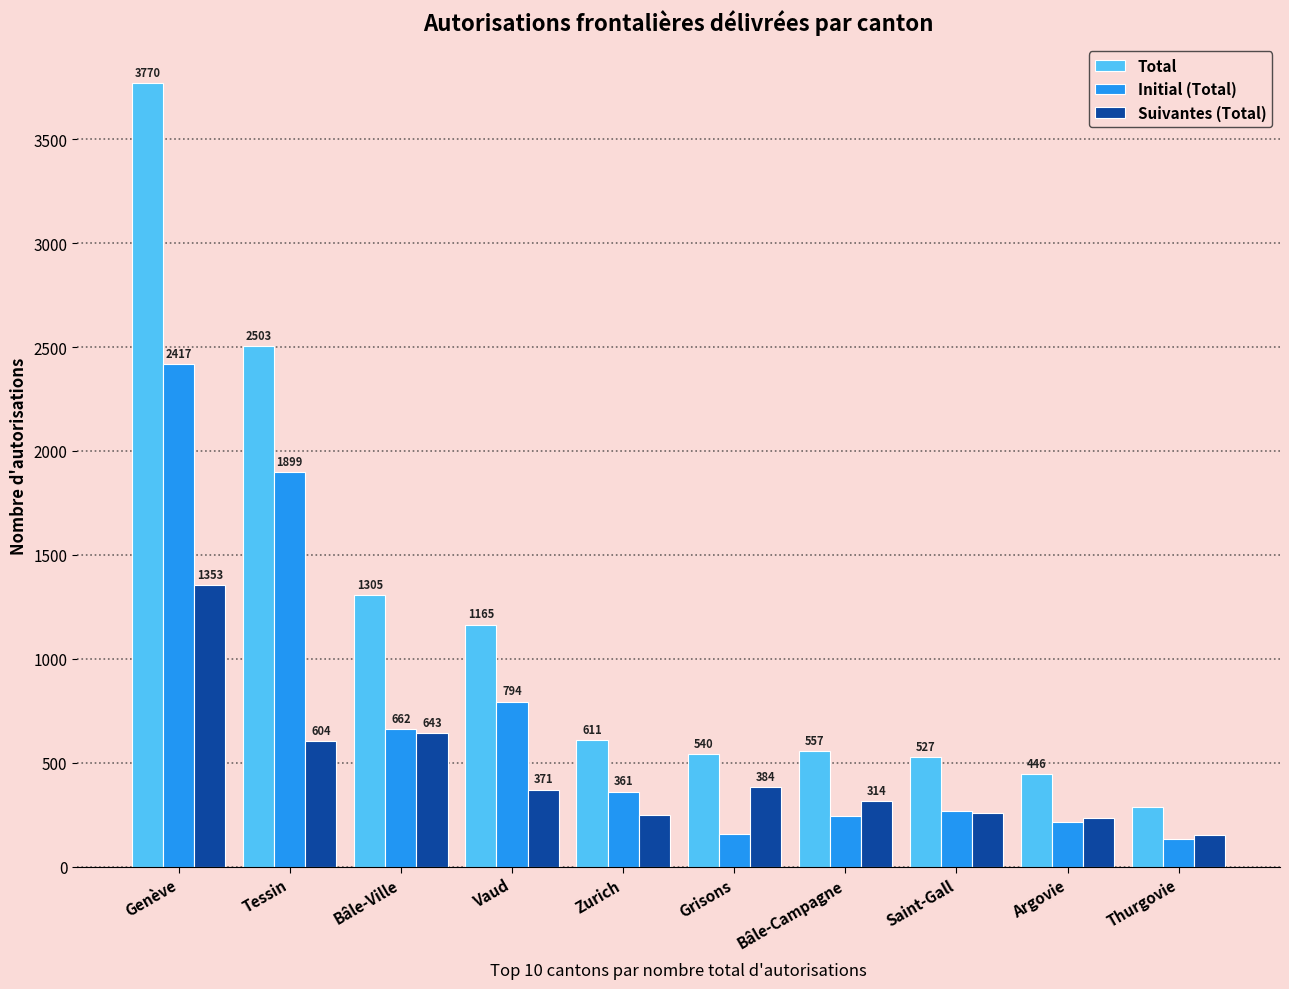

Which series changed the most between Argovie and Thurgovie?

Total